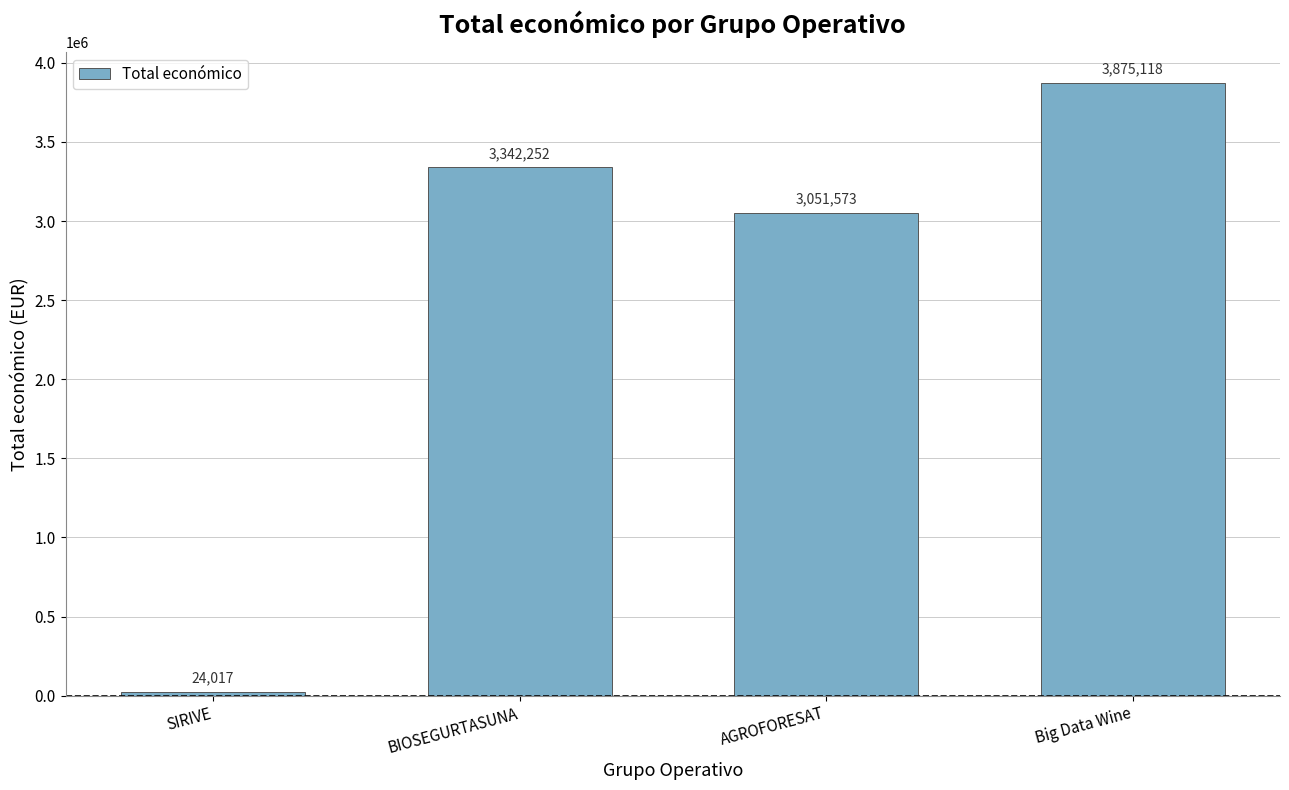

List the labels in order of value, largest first.

Big Data Wine, BIOSEGURTASUNA, AGROFORESAT, SIRIVE